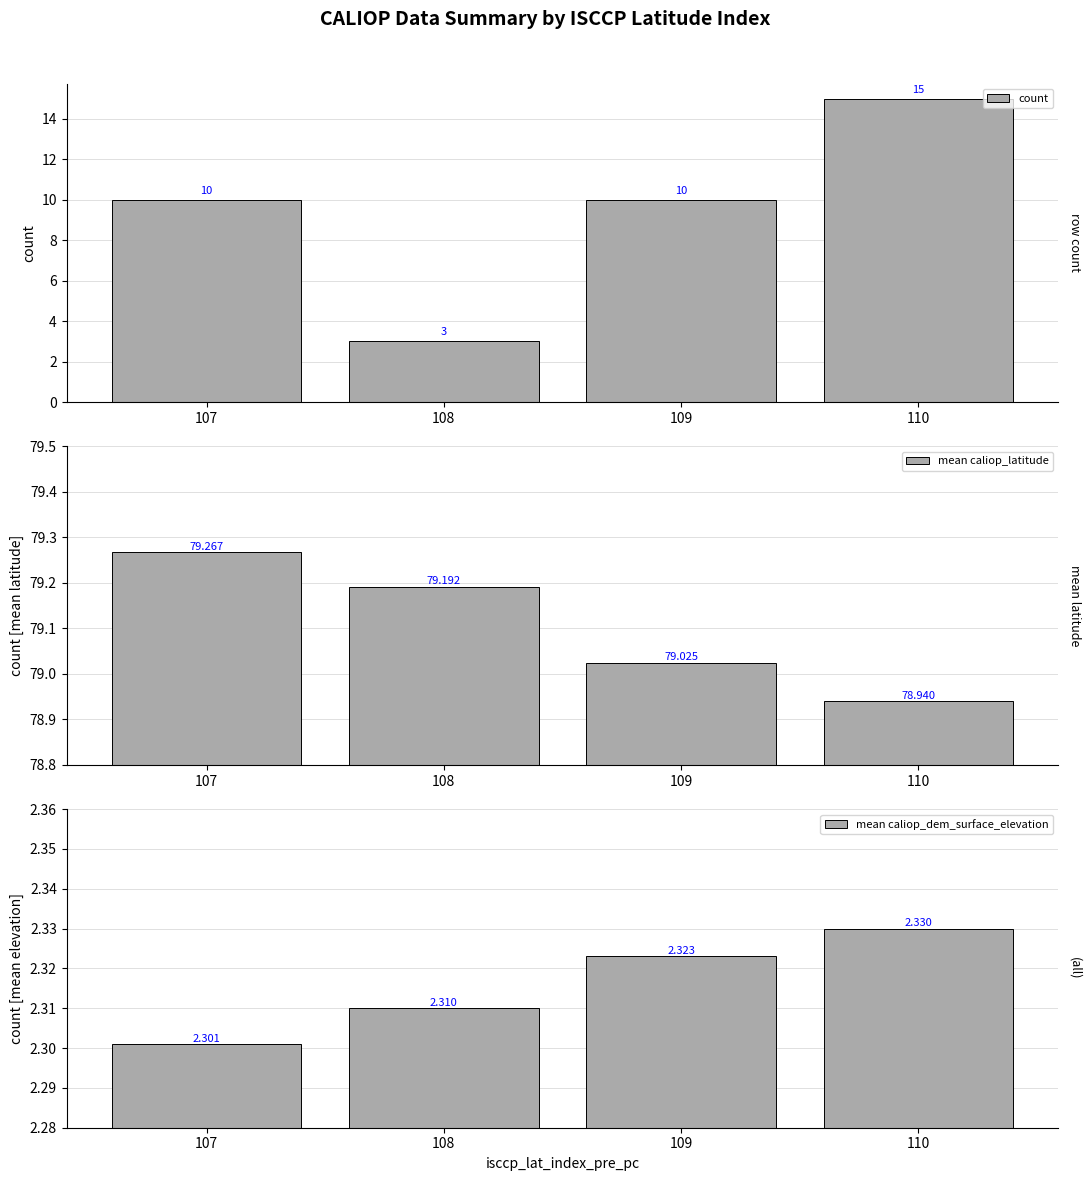

Reading right to left, what are all the values shown in this chart?

count: 15.0	10.0	3.0	10.0
mean caliop_latitude: 78.9	79.0	79.2	79.3
mean caliop_dem_surface_elevation: 2.3	2.3	2.3	2.3